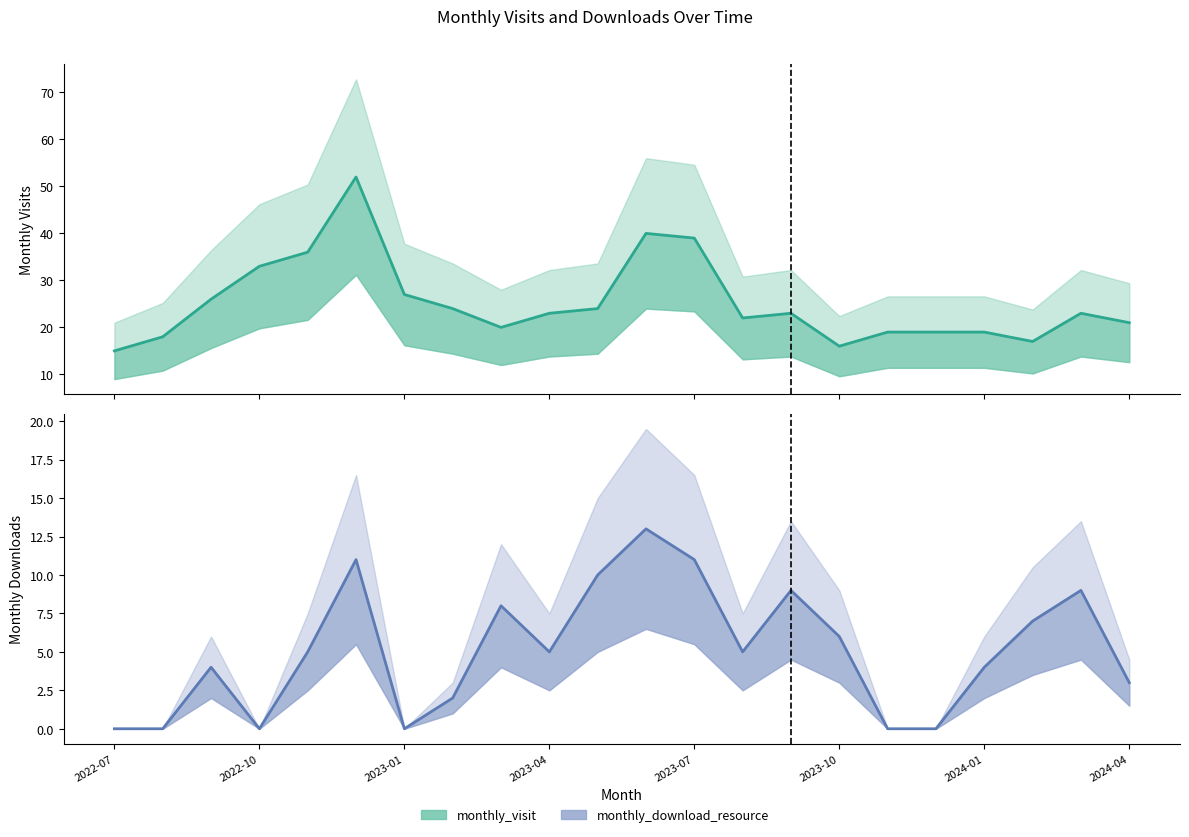

Is this an area chart (filled region under the line)?

No